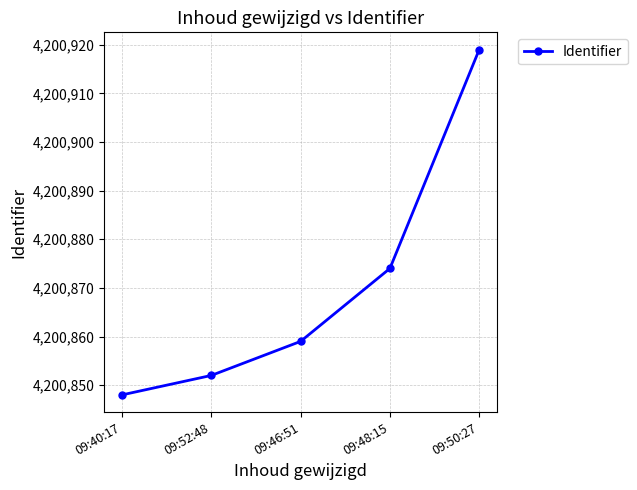

At which label is the value closest to 4200883?

09:48:15